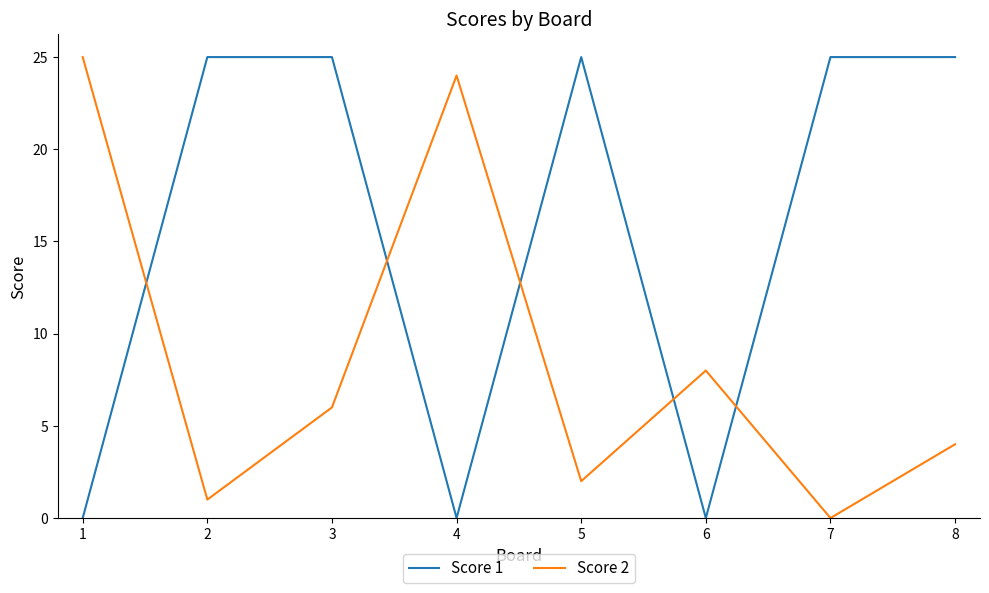

What is the difference between the second highest and minimum values in the Score 1 series?

25